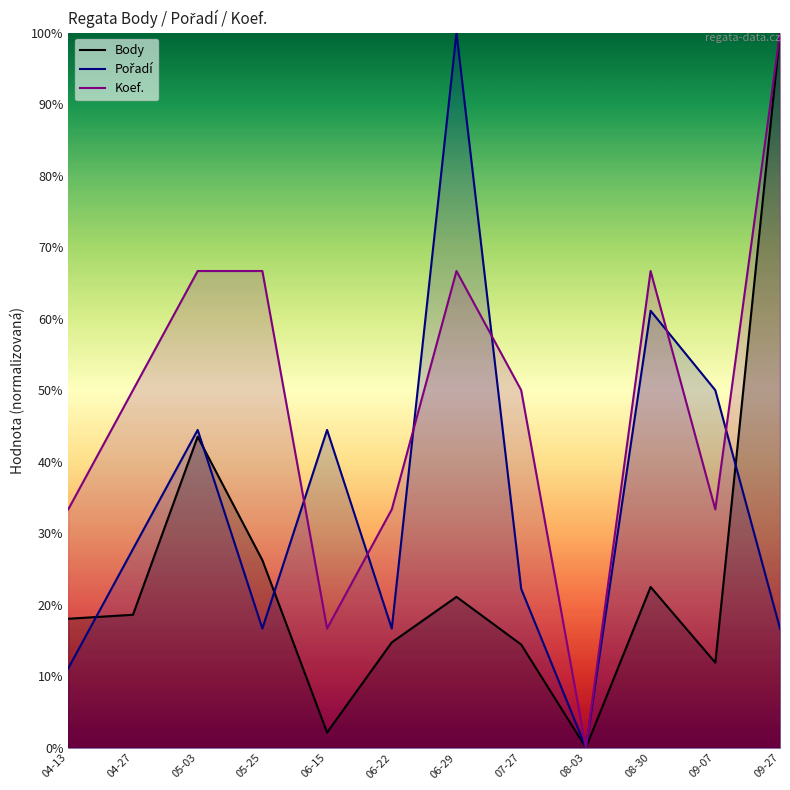

Rank the series at 09-07 from lowest to highest value.

Body, Koef., Pořadí